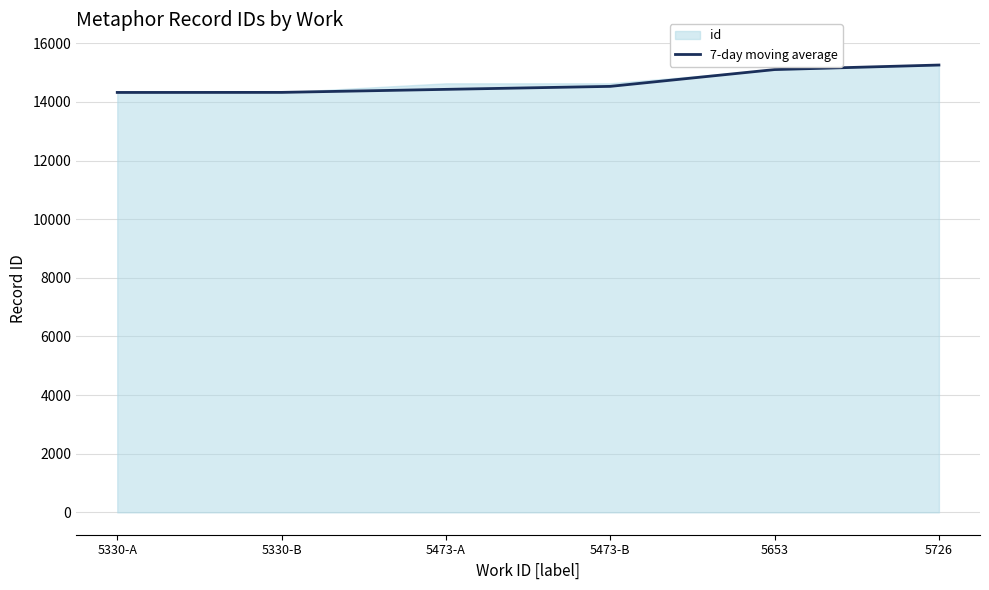

List the labels in order of value, largest first.

5726, 5653, 5473-B, 5473-A, 5330-B, 5330-A